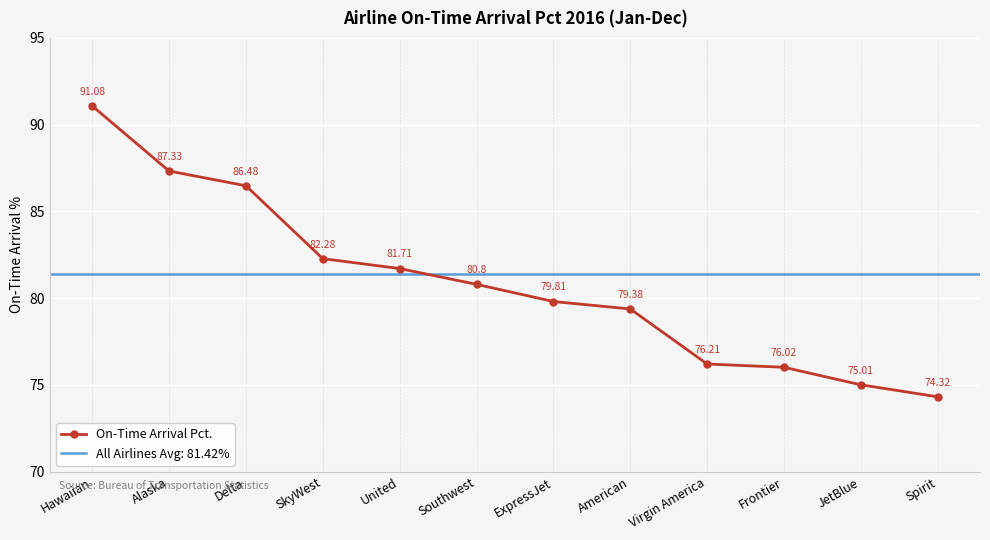

List the labels in order of value, smallest first.

Spirit, JetBlue, Frontier, Virgin America, American, ExpressJet, Southwest, United, SkyWest, Delta, Alaska, Hawaiian